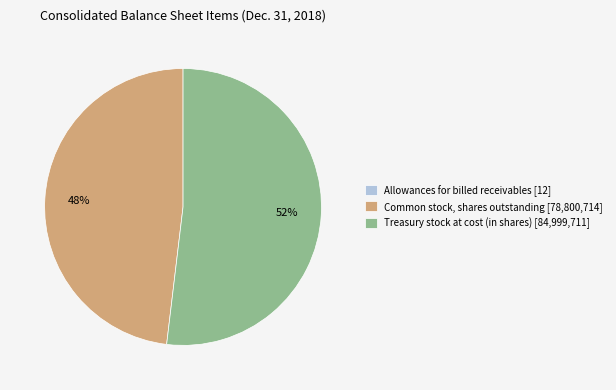

To the nearest percent, what is the average slice percentage?

33%